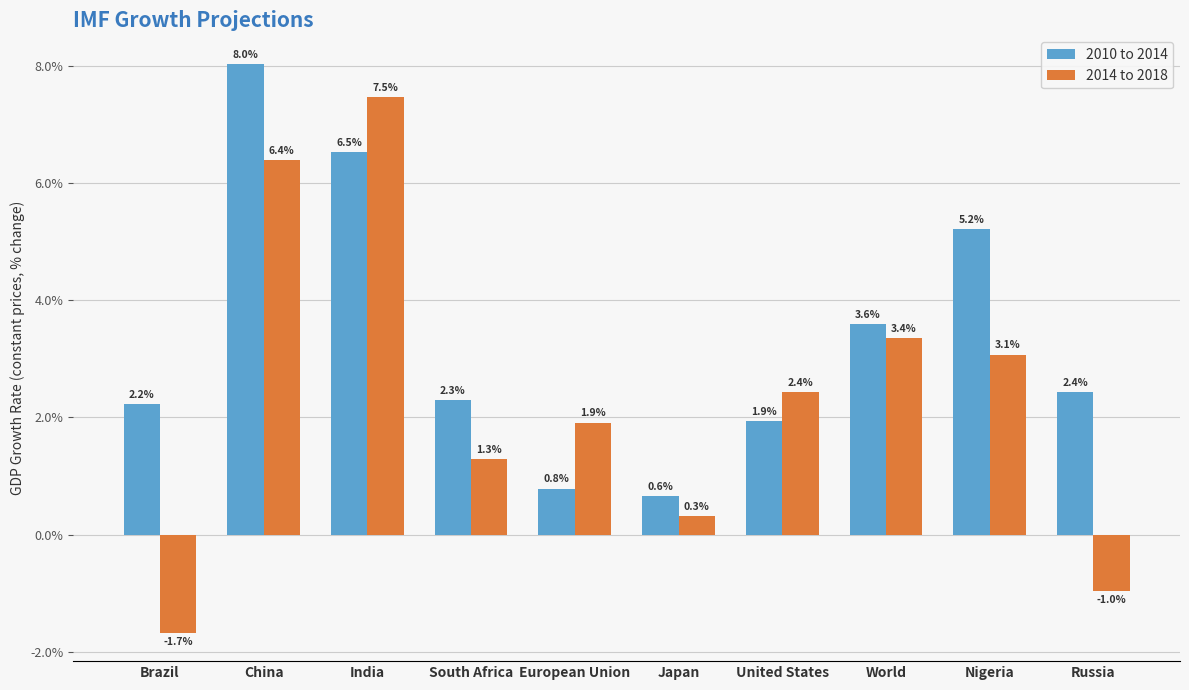

Reading left to right, list all the values displayed in this chart.

2010 to 2014: Brazil=0.0	China=0.1	India=0.1	South Africa=0.0	European Union=0.0	Japan=0.0	United States=0.0	World=0.0	Nigeria=0.1	Russia=0.0
2014 to 2018: Brazil=-0.0	China=0.1	India=0.1	South Africa=0.0	European Union=0.0	Japan=0.0	United States=0.0	World=0.0	Nigeria=0.0	Russia=-0.0